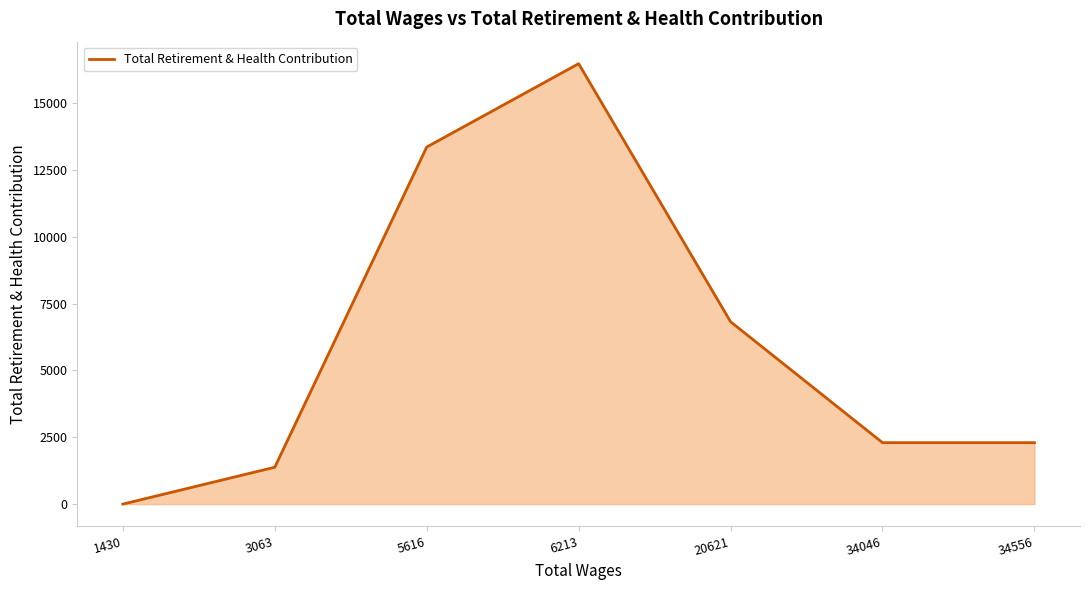

How many values are below 2297?

2